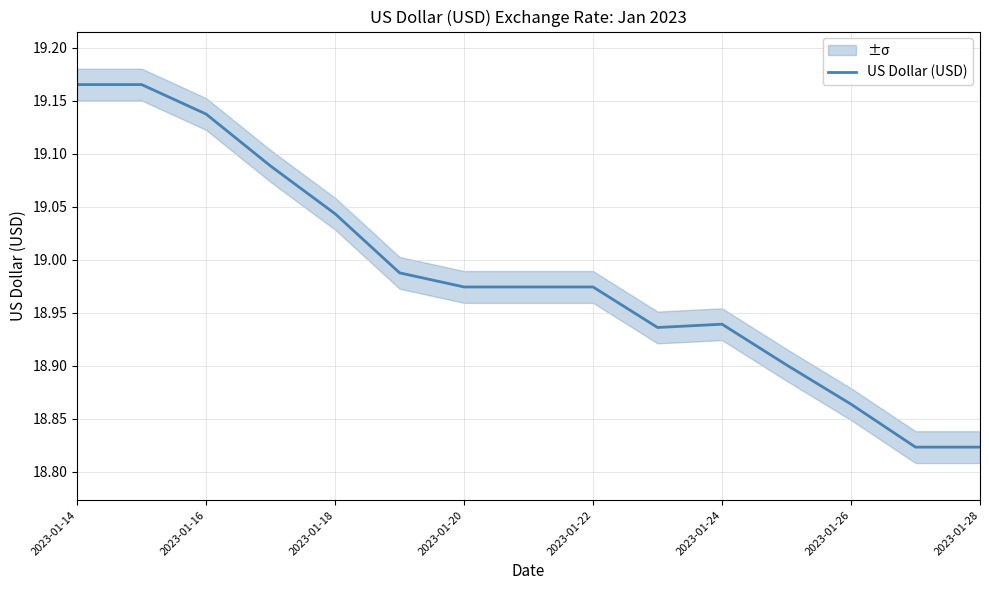

The value of US Dollar (USD) at 2023-01-16 is 5.6. True or false?

False